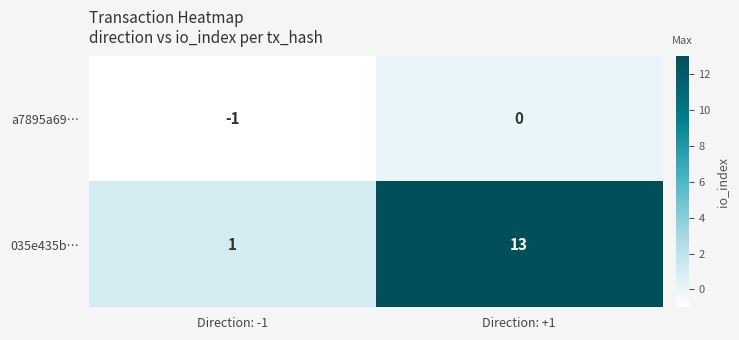

Rank the series at Direction: +1 from highest to lowest value.

035e435b…, a7895a69…